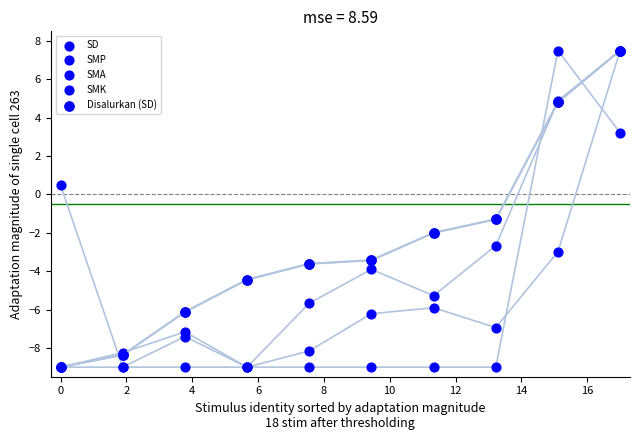

Which series reaches the minimum Y coordinate?

SD